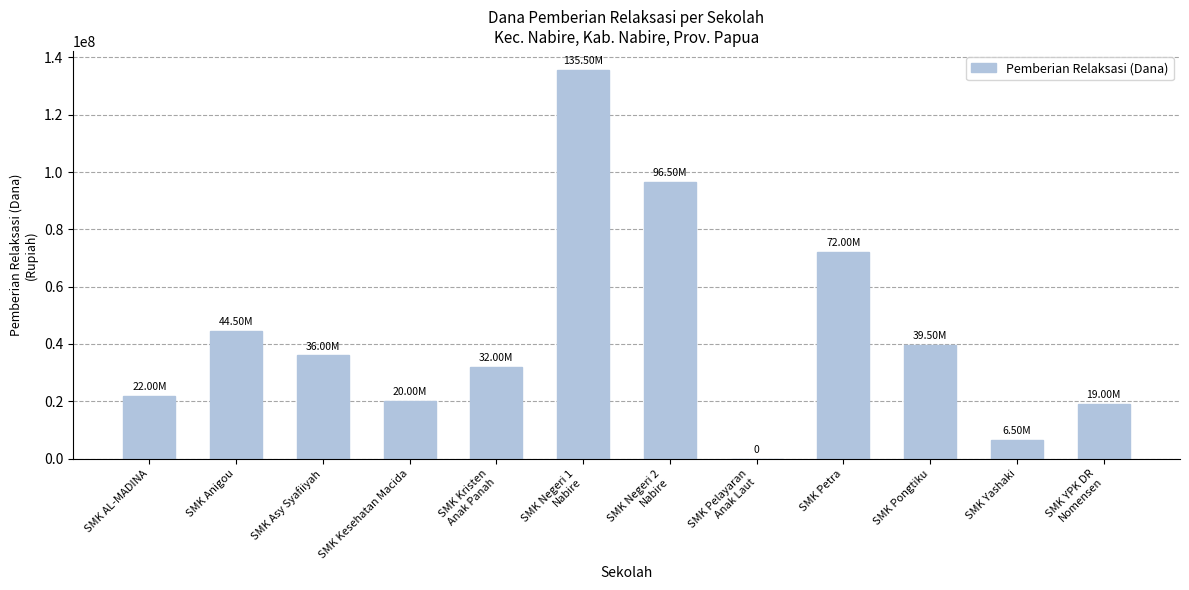

Where is the data nearest to the value 67750000?

SMK Petra